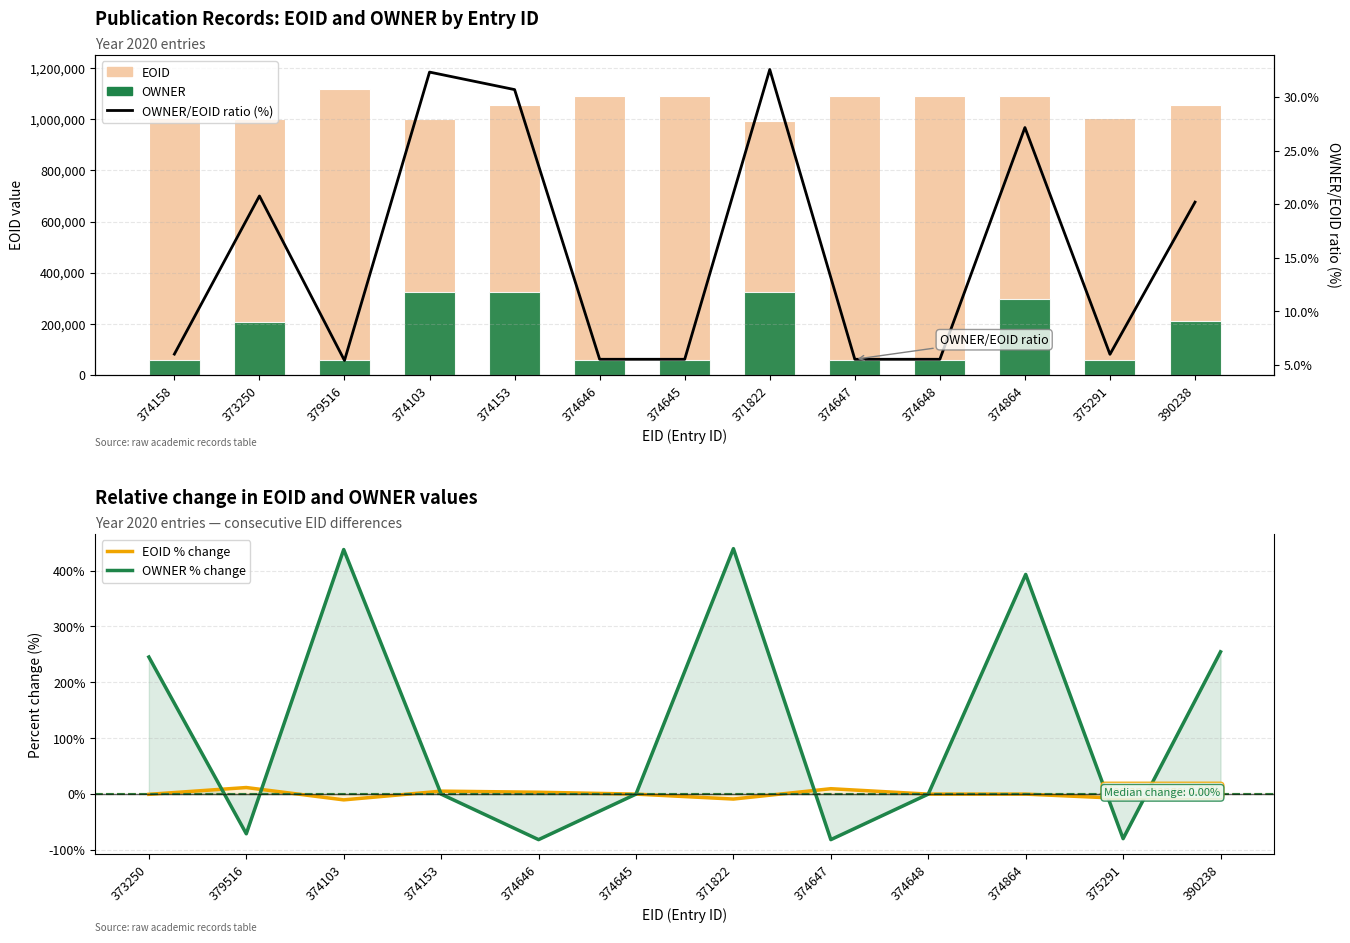

Which series has the largest range (max minus min)?

OWNER